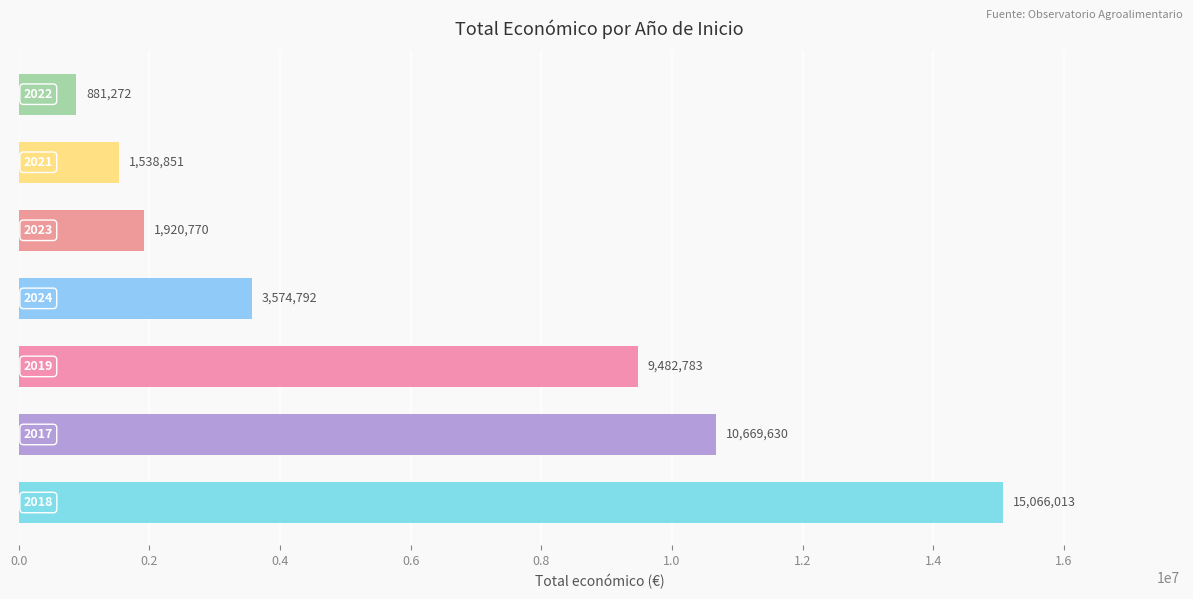

Reading bottom to top, what are all the values shown in this chart?

15066013	10669630	9482783	3574792	1920770	1538851	881272